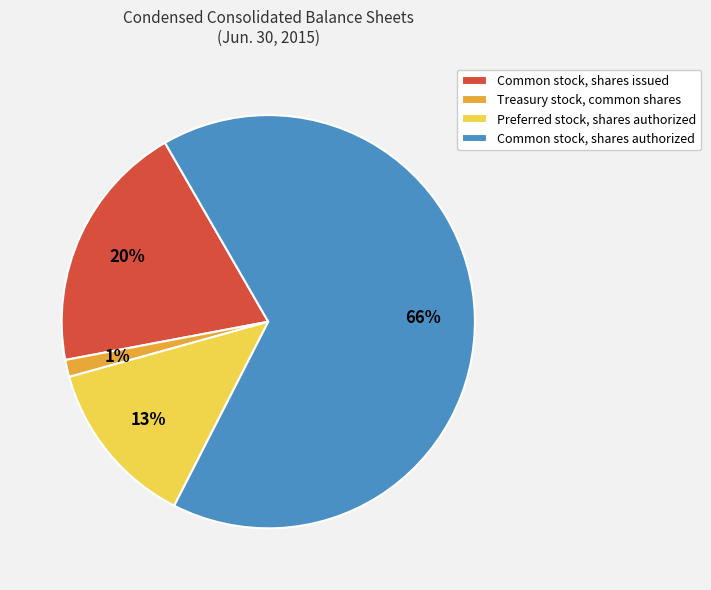

To the nearest percent, what is the difference between the largest and smallest slice percentages?

65%